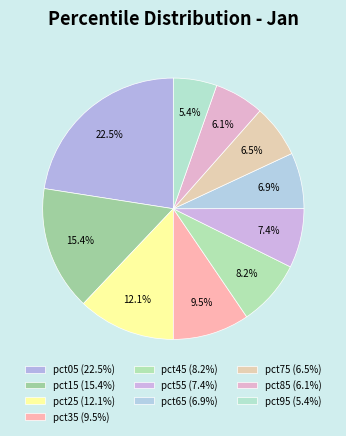

Rank the categories by value from highest to lowest.

pct05, pct15, pct25, pct35, pct45, pct55, pct65, pct75, pct85, pct95